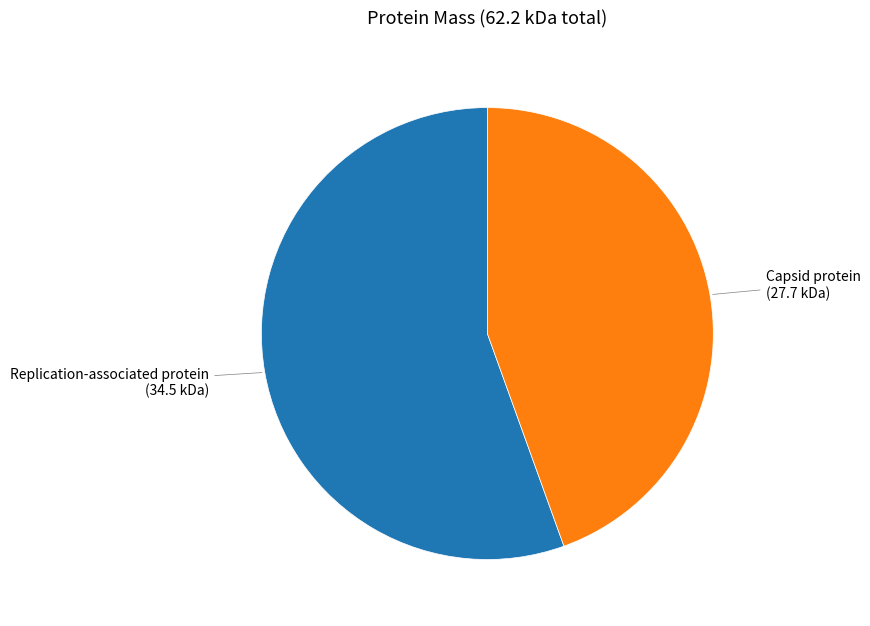

How many segments does this pie chart have?

2